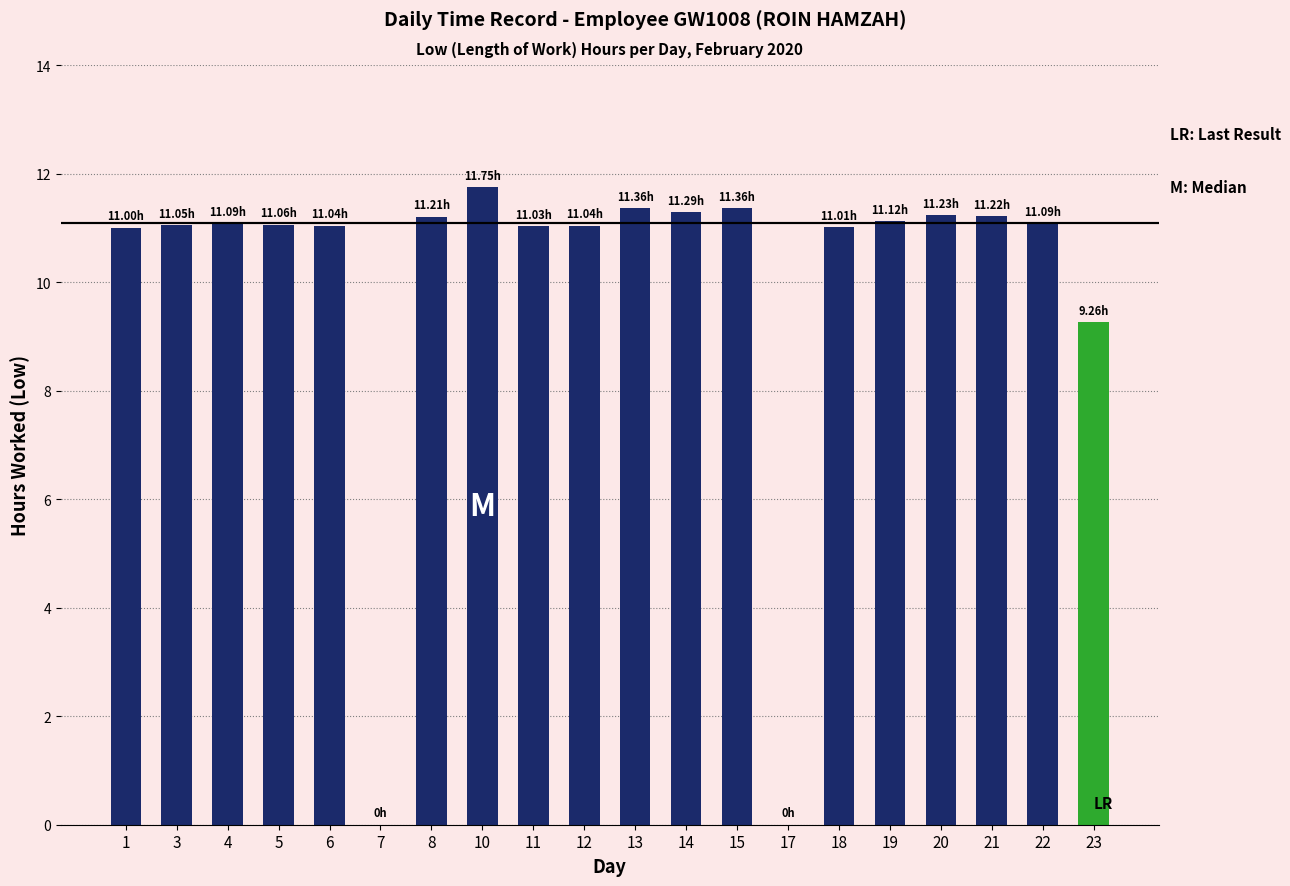

What is the sum of all values?

199.2